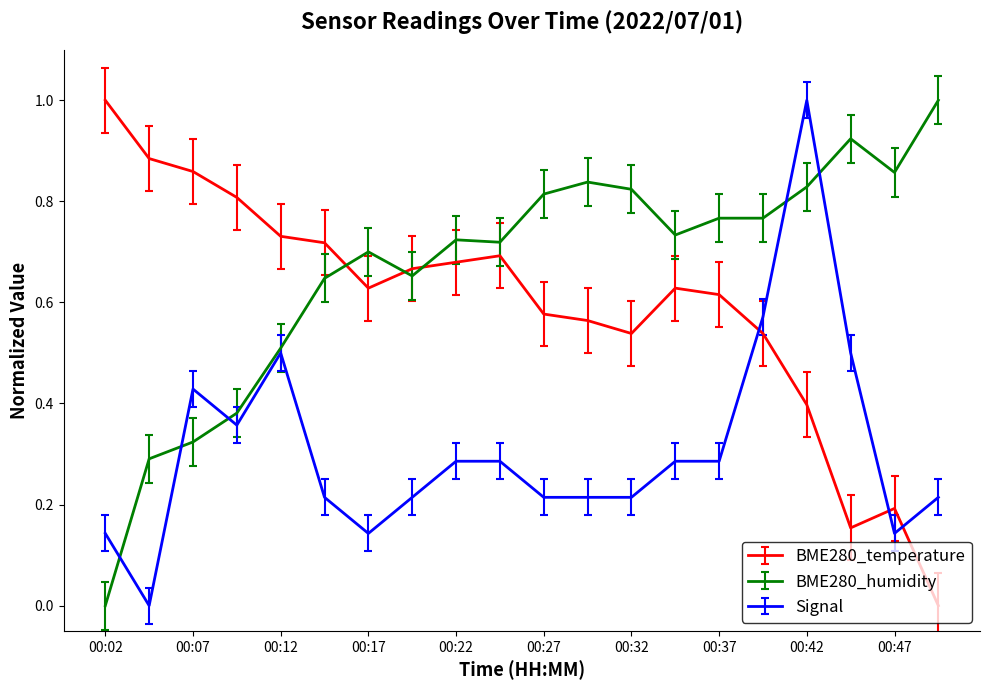

Which series has the largest total across all categories?

BME280_humidity